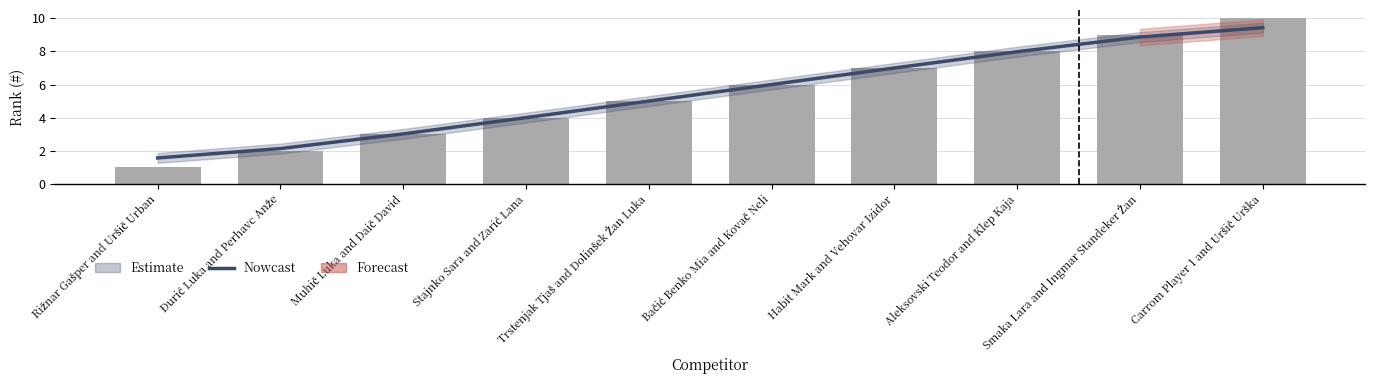

Are the bars grouped side by side (vs. stacked)?

Yes